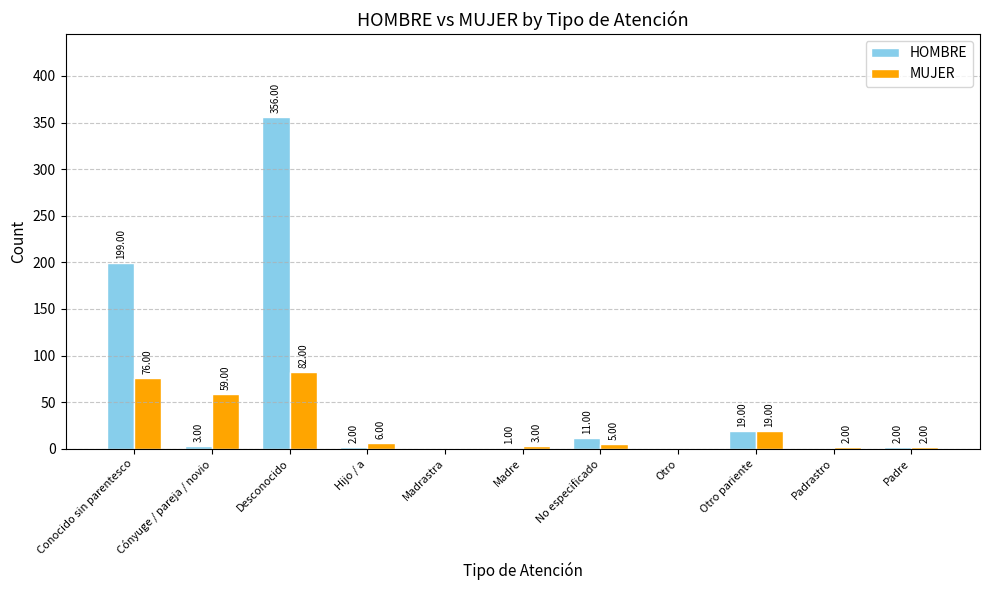

How many groups of bars are there?

11